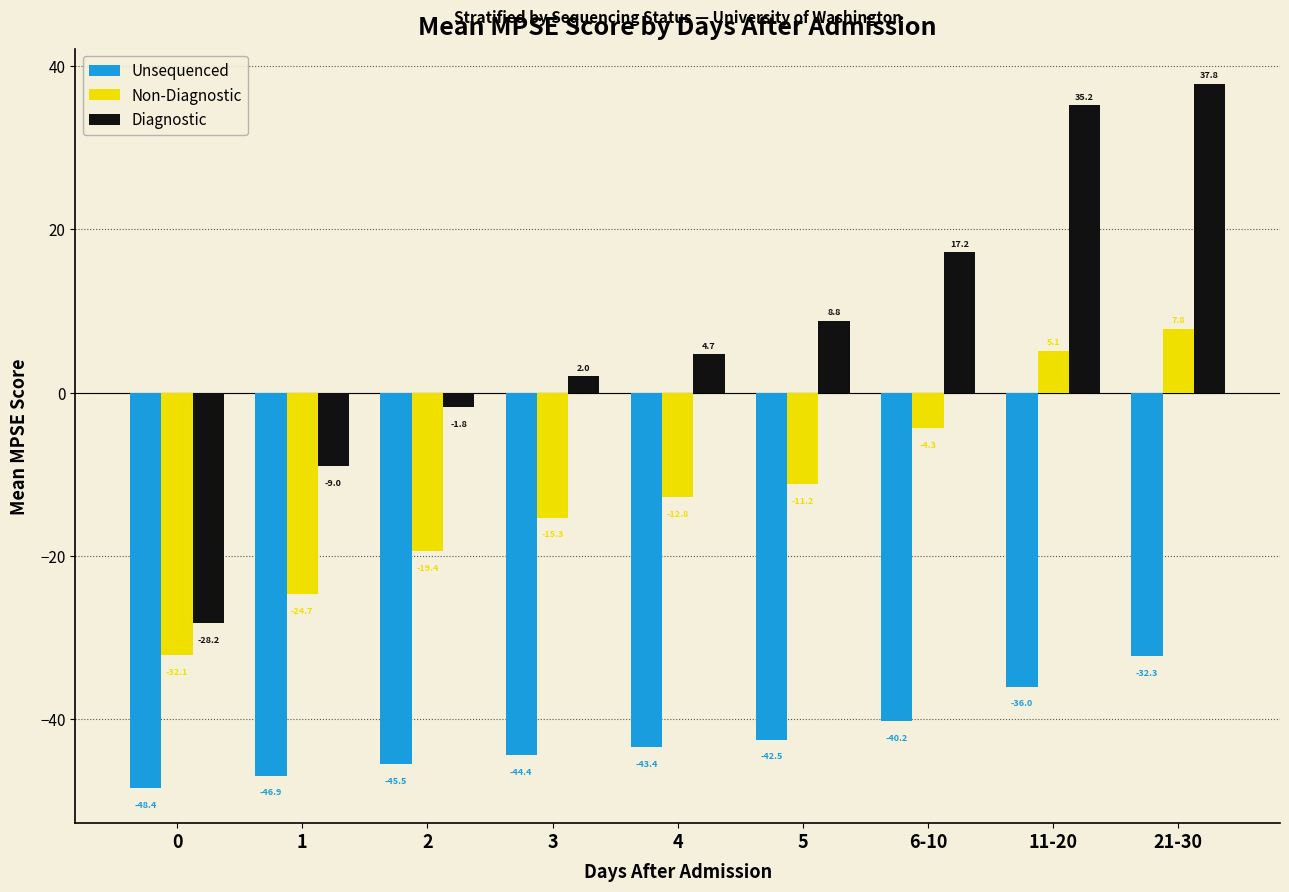

Reading right to left, list all the values displayed in this chart.

Unsequenced: 21-30=-32.3	11-20=-36.0	6-10=-40.2	5=-42.5	4=-43.4	3=-44.4	2=-45.5	1=-46.9	0=-48.4
Non-Diagnostic: 21-30=7.8	11-20=5.1	6-10=-4.3	5=-11.2	4=-12.8	3=-15.3	2=-19.4	1=-24.7	0=-32.1
Diagnostic: 21-30=37.8	11-20=35.2	6-10=17.2	5=8.8	4=4.7	3=2.0	2=-1.8	1=-9.0	0=-28.2